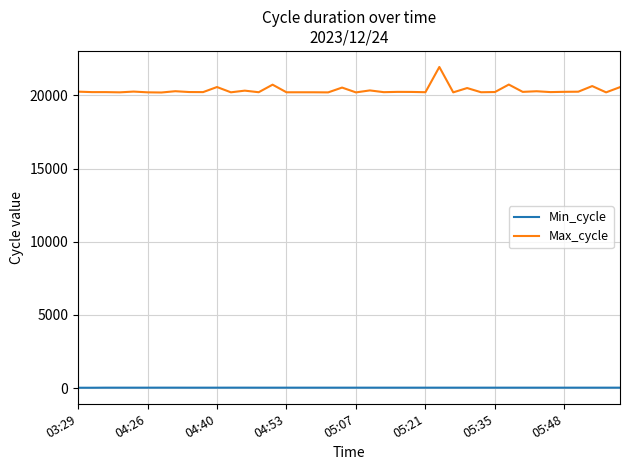

Which series has the largest total across all categories?

Max_cycle